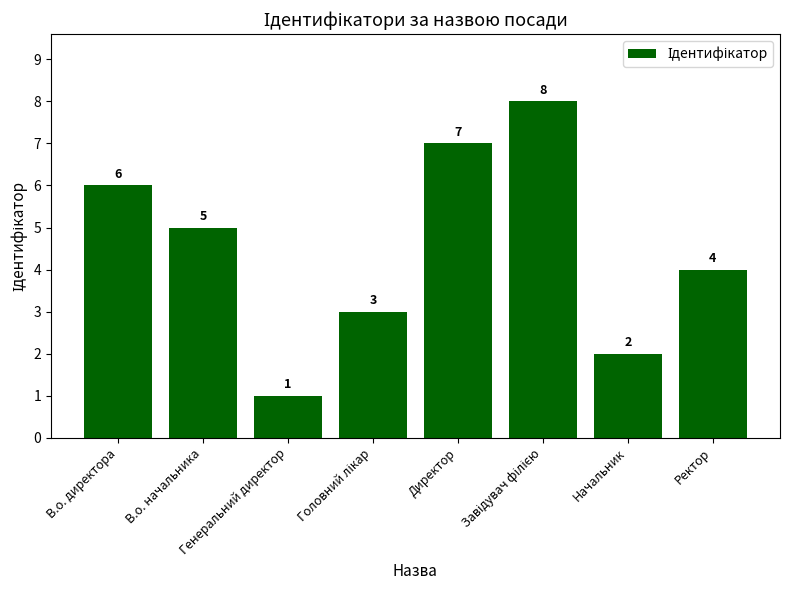

What is the difference between the values at В.о. начальника and Ректор?

1